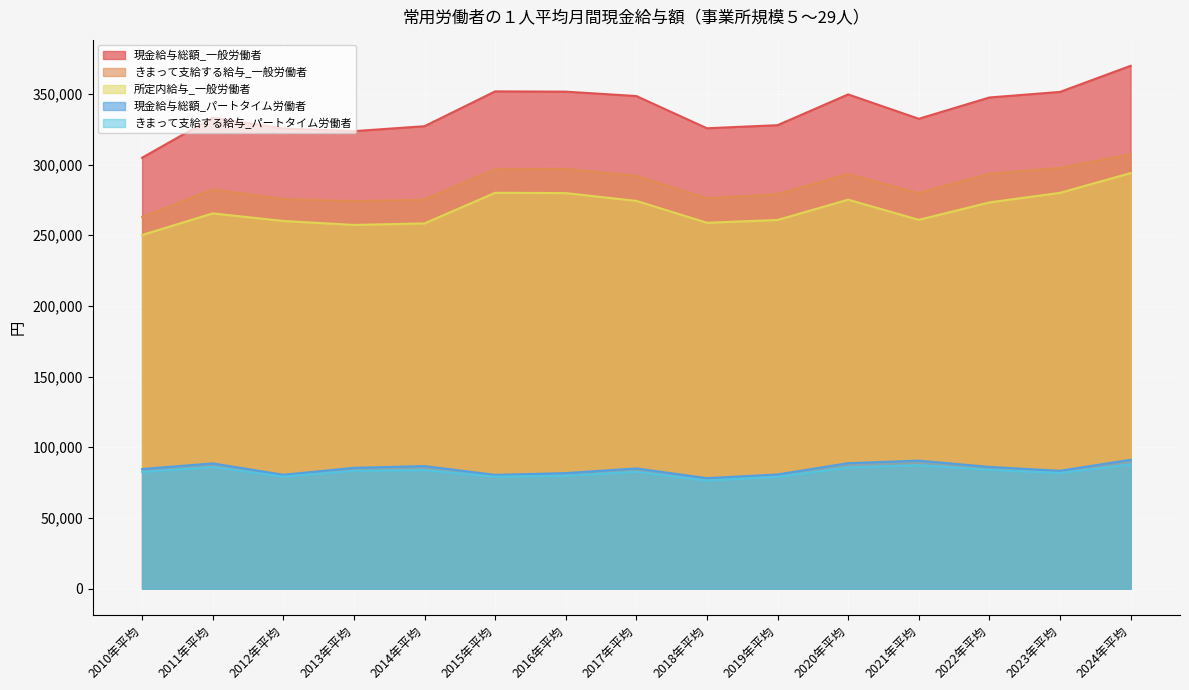

Reading left to right, list all the values displayed in this chart.

現金給与総額_一般労働者: 304858	333190	325575	323674	327158	351799	351605	348505	325706	327882	349661	332420	347487	351413	369889
きまって支給する給与_一般労働者: 262870	282409	275620	274148	275202	296699	296942	292048	276182	279120	293319	279815	293525	297650	307237
所定内給与_一般労働者: 250180	265468	260121	257305	258386	280055	279836	274326	258841	260819	275199	260917	273245	280007	293974
現金給与総額_パートタイム労働者: 84606	88609	80562	85459	86724	80486	81740	85047	78167	80786	88753	90565	86125	83368	91179
きまって支給する給与_パートタイム労働者: 82595	86015	79246	83314	83878	79195	79908	82673	76476	79093	85747	87353	84072	81778	87909